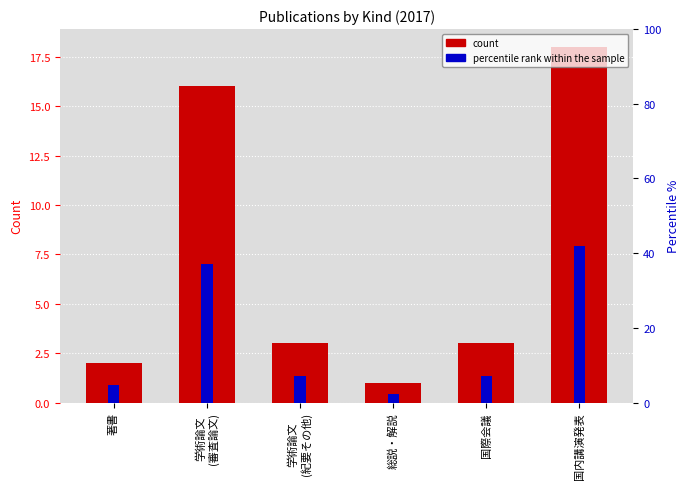

What is the sum of the count values at 著書 and 国内講演発表?

20.0